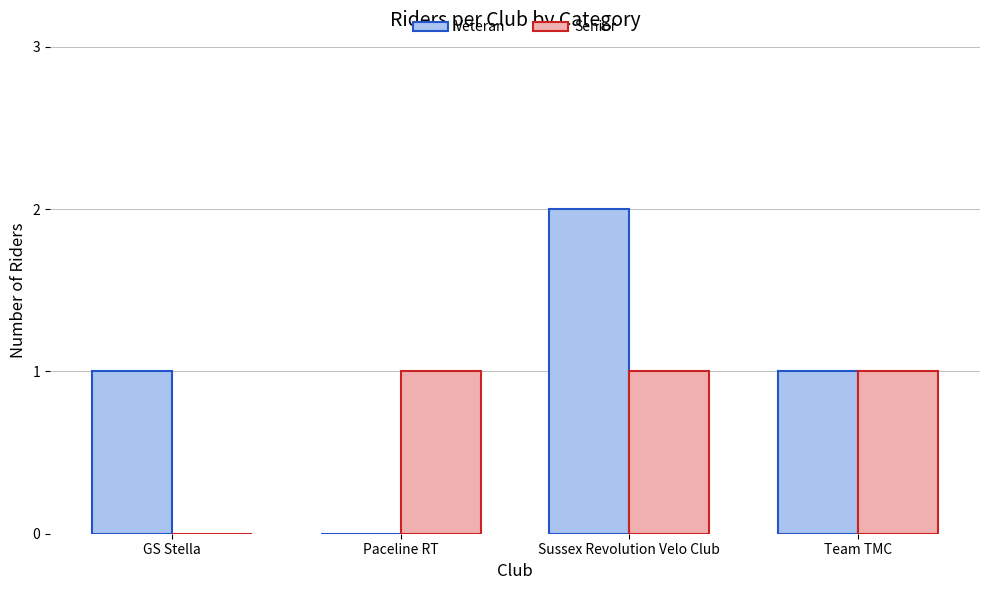

Reading right to left, extract all data points from this chart.

Veteran: Team TMC=1	Sussex Revolution Velo Club=2	Paceline RT=0	GS Stella=1
Senior: Team TMC=1	Sussex Revolution Velo Club=1	Paceline RT=1	GS Stella=0